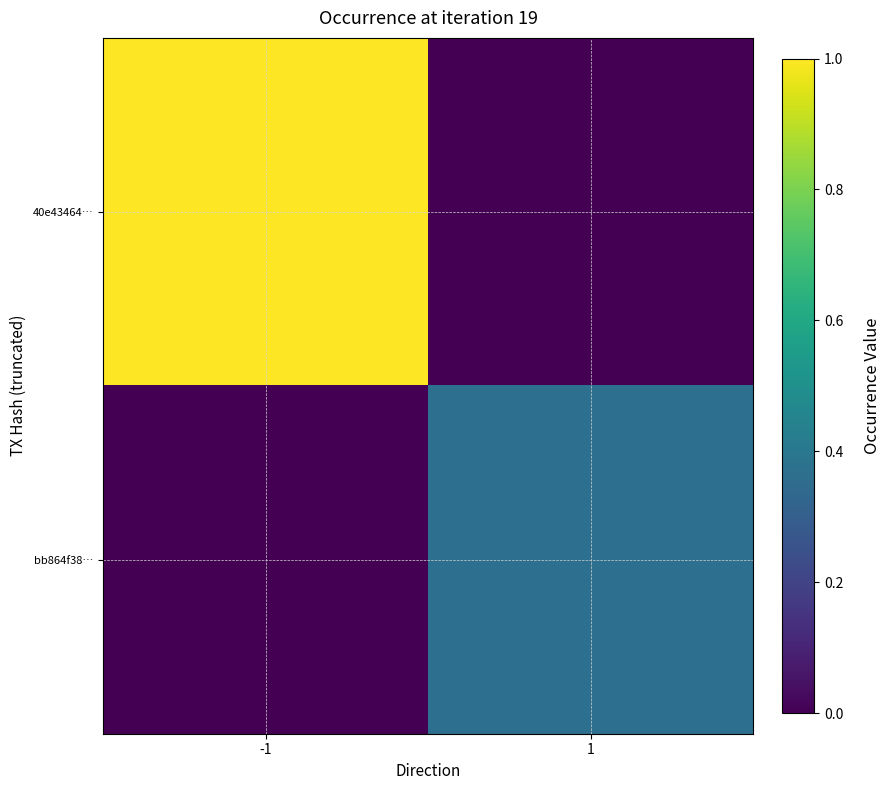

Which series has the largest total across all categories?

40e43464…